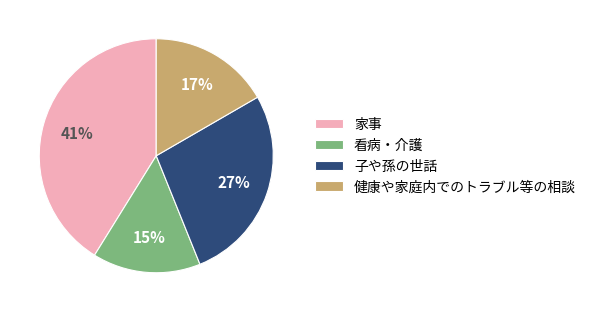

What is the smallest slice in the pie chart?

看病・介護